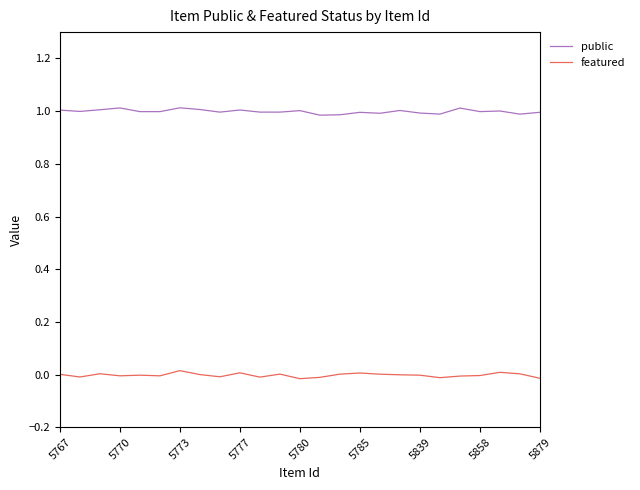

Which series has the largest total across all categories?

public